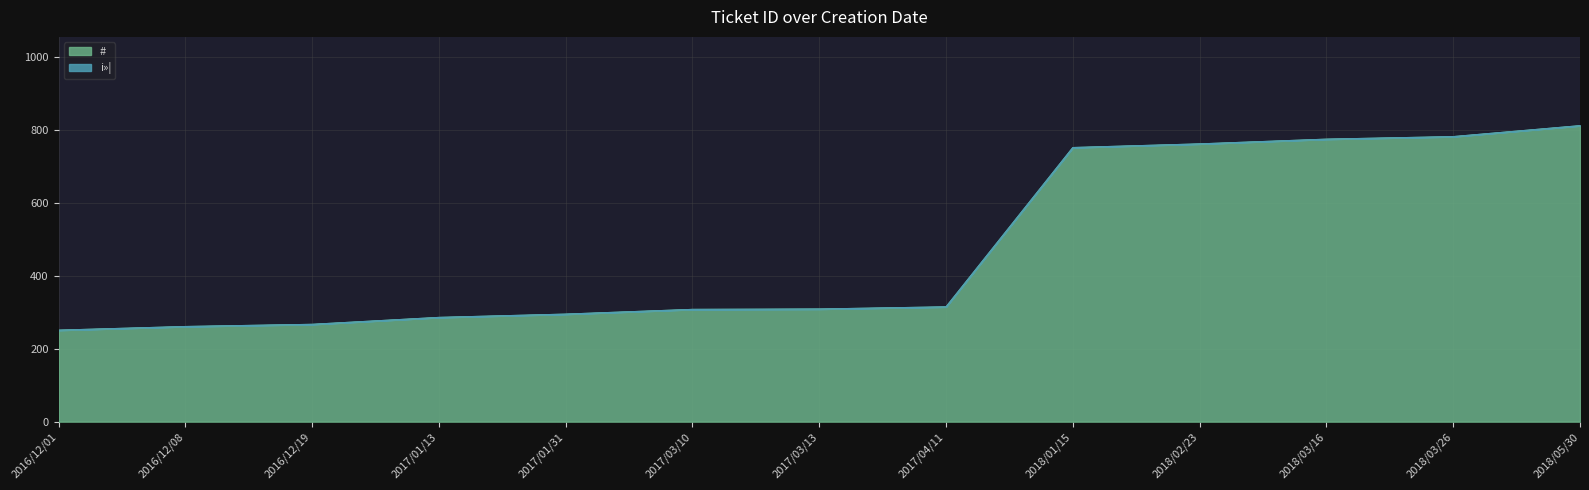

Does the chart display data point markers on the line(s)?

No